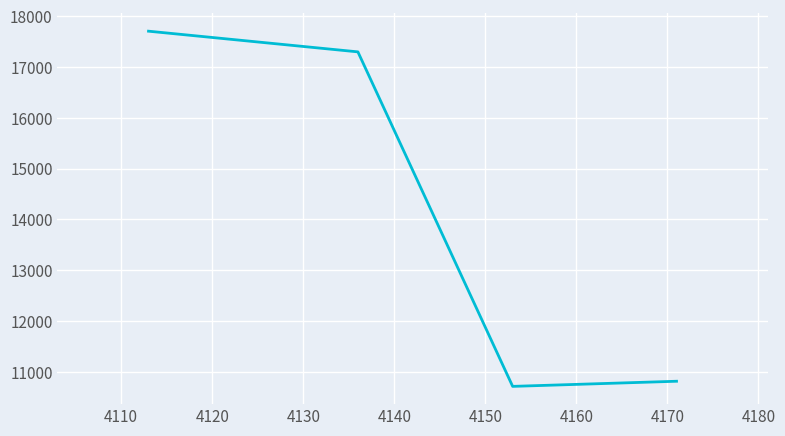

What is the sum of all values?

56532